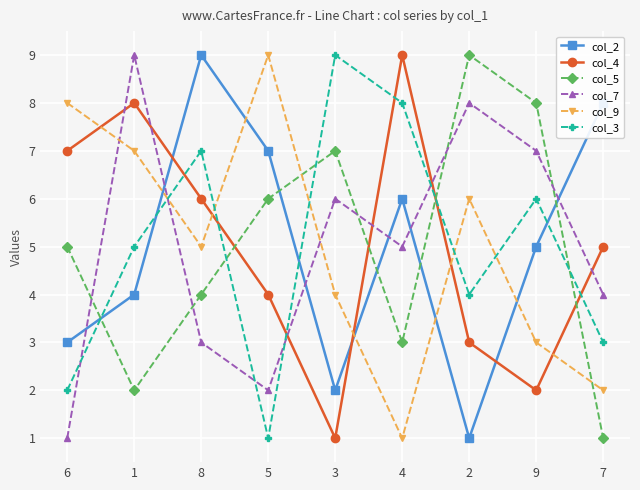

What is the approximate value of col_9 at 6?

8